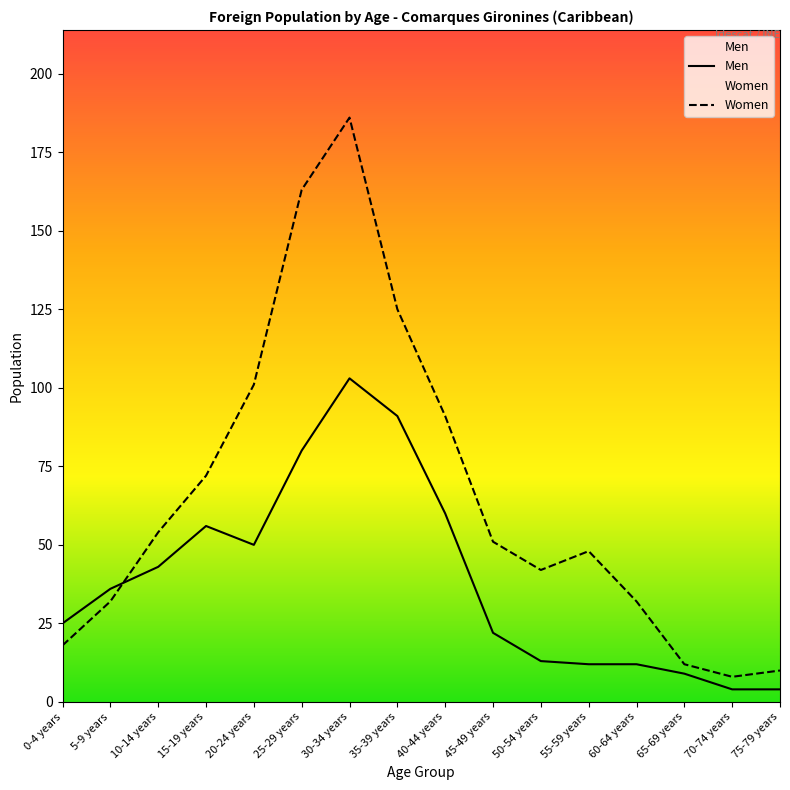

True or false: Women and Men cross at least once.

True